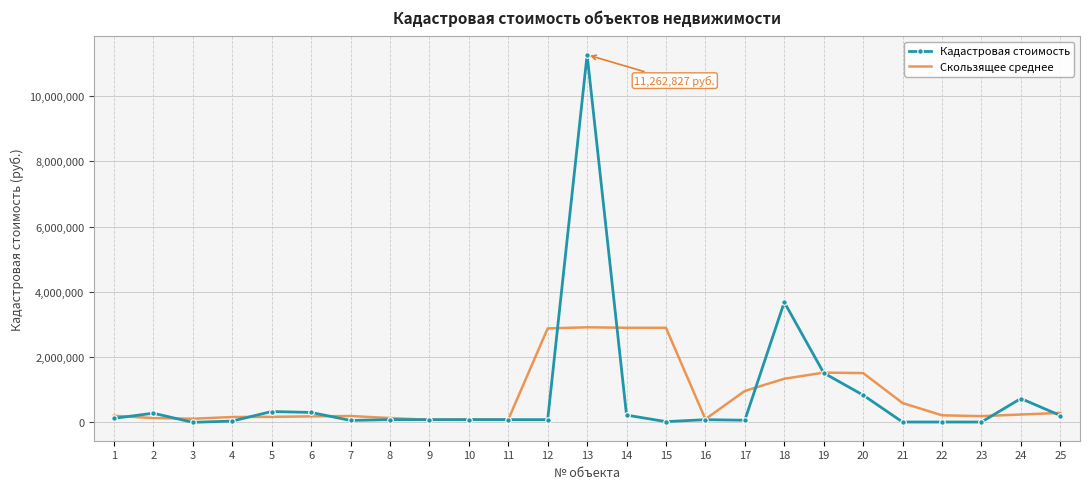

List the series in order of their peak value, highest first.

Кадастровая стоимость, Скользящее среднее